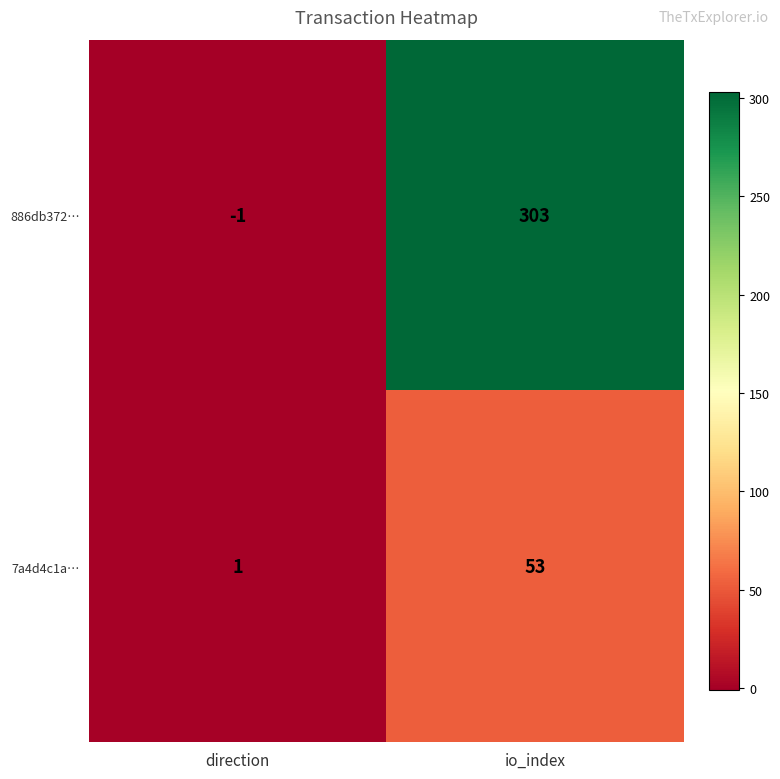

At which category does the chart reach its peak across all series?

io_index